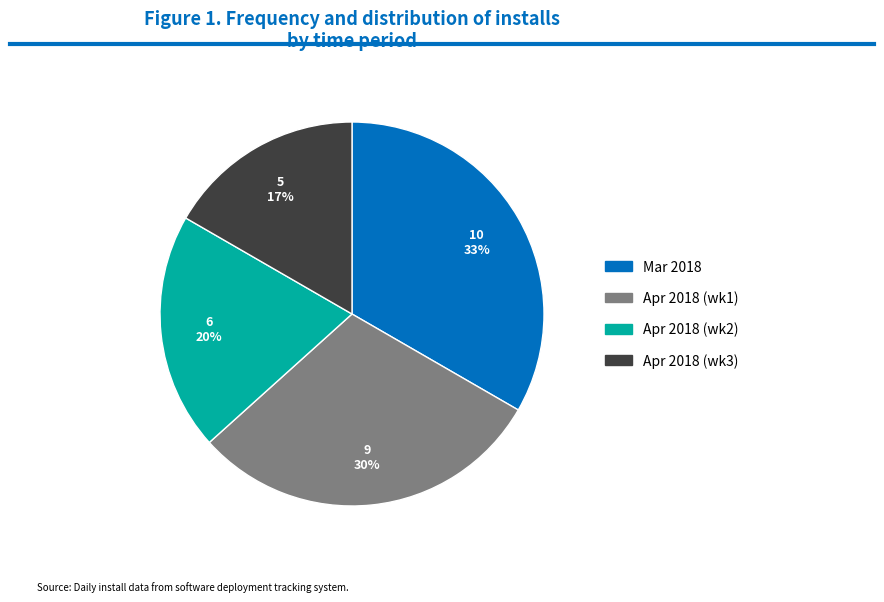

To the nearest percent, what is the average slice percentage?

25%